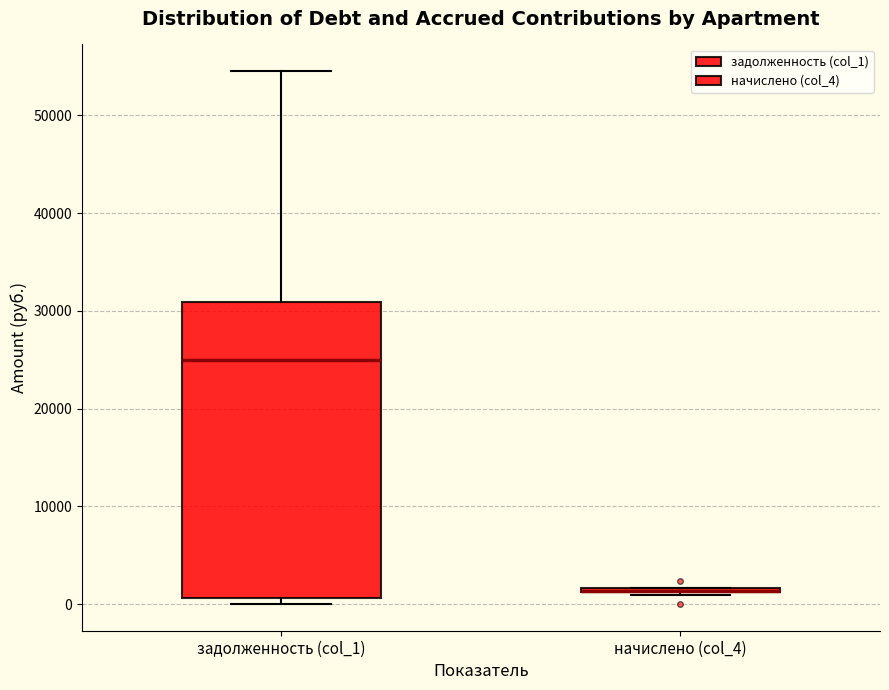

Where is the upper edge of the box for начислено (col_4) on the y-axis? The values are not printed on the chart, so give them approximately, as read against the axis.

2000